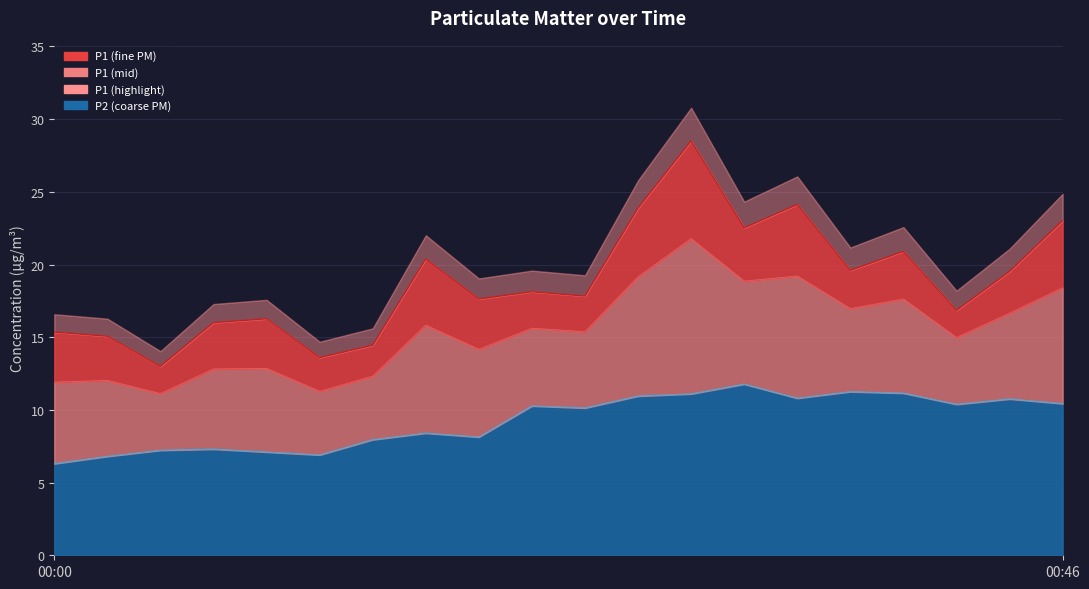

What is the highest value of the P2 series?

11.8